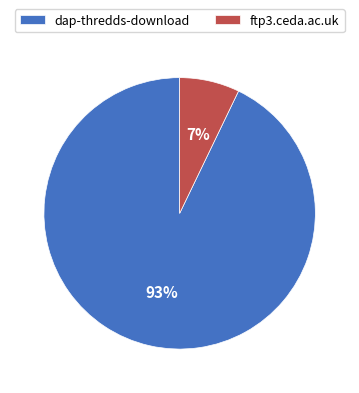

Between ftp3.ceda.ac.uk and dap-thredds-download, which is larger?

dap-thredds-download